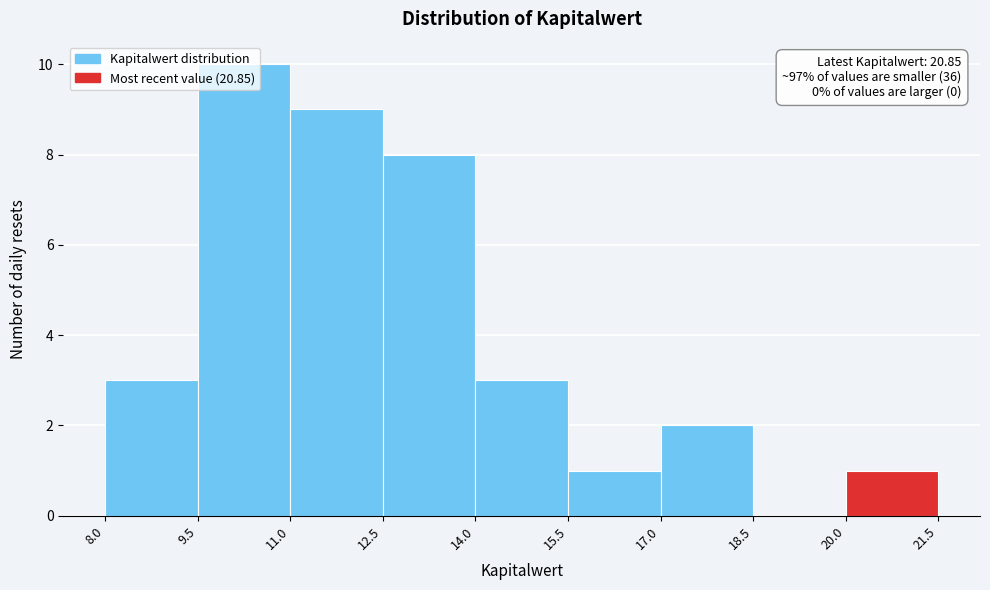

Over which range of the x-axis is the bar tallest?

9.5 to 11.0